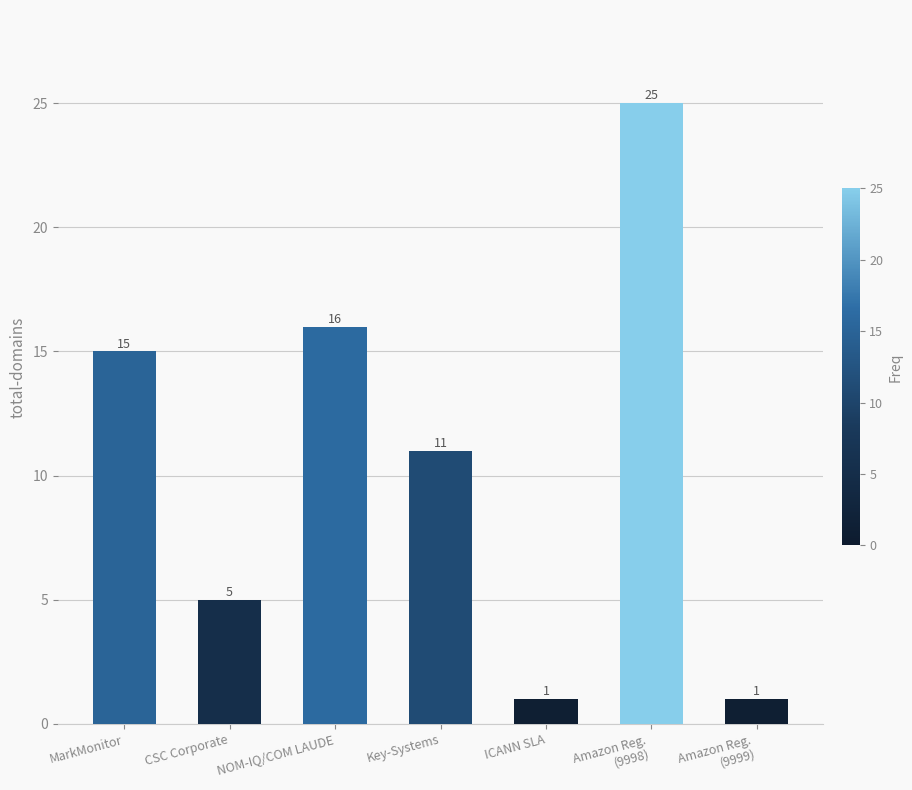

What is the ratio of the value at ICANN SLA to the value at Amazon Reg.
(9999)?

1.0